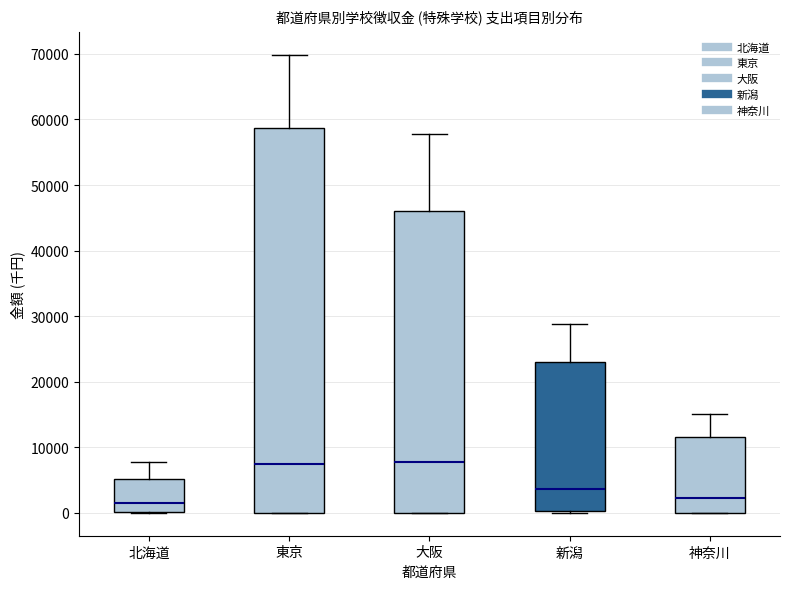

Where is the lower edge of the box for 神奈川 on the y-axis? The values are not printed on the chart, so give them approximately, as read against the axis.

0